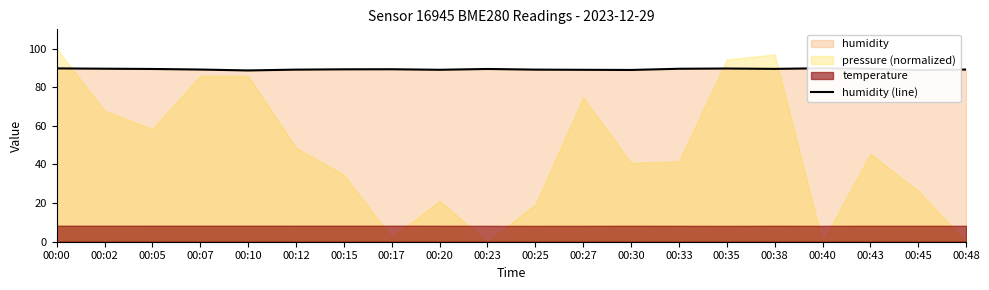

What is the value of the 5th point from the left?

88.7